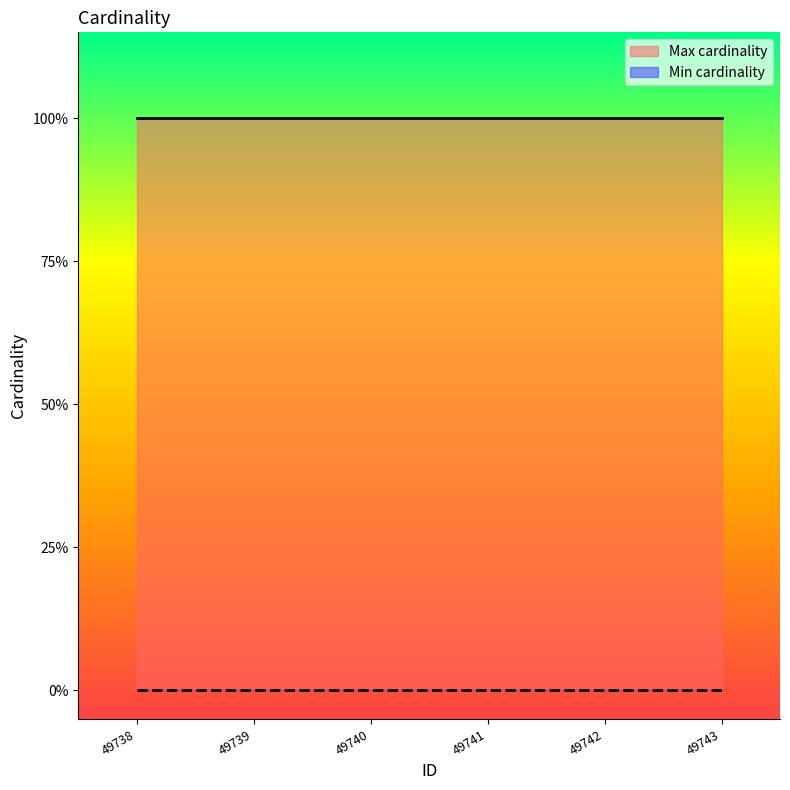

At which label is Min cardinality closest to 0?

49738